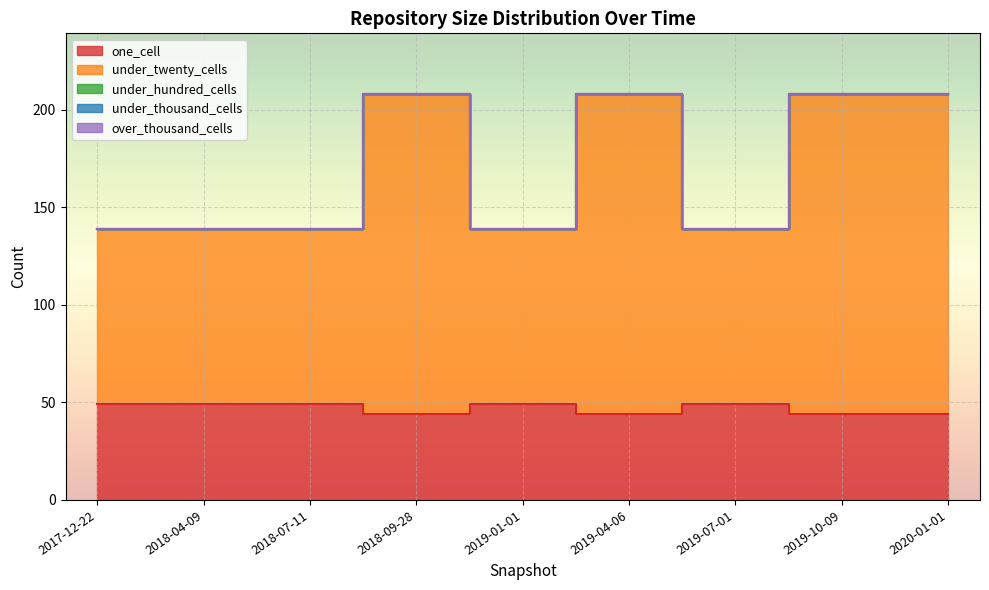

List the labels in order of one_cell value, smallest first.

2018-09-28, 2019-04-06, 2019-10-09, 2020-01-01, 2017-12-22, 2018-04-09, 2018-07-11, 2019-01-01, 2019-07-01